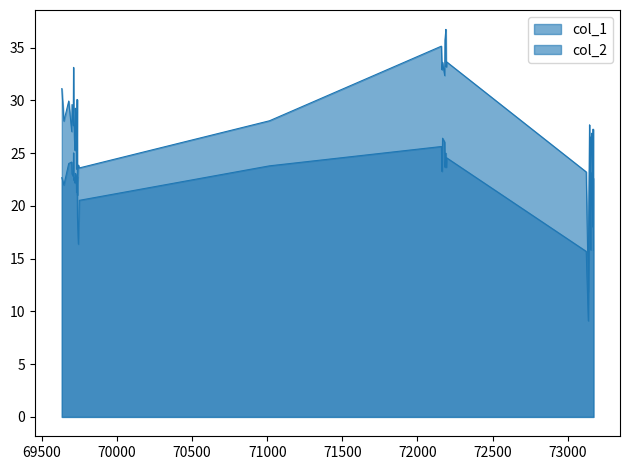

Does the chart have visible grid lines?

No